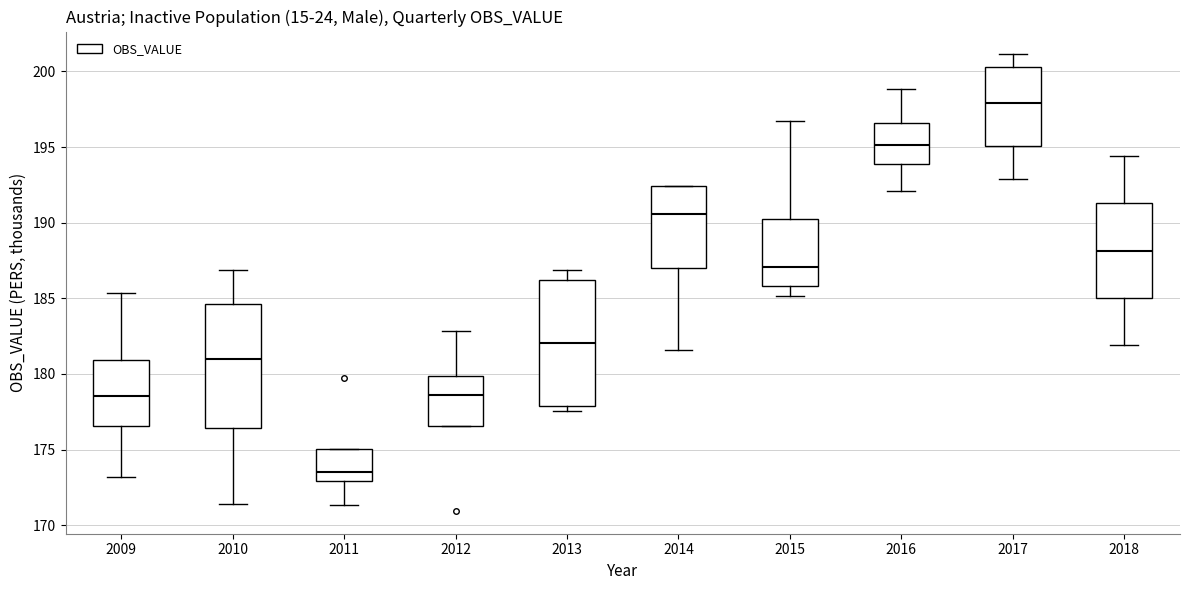

Where does the upper whisker of the box at x = 2016 end on the y-axis? The values are not printed on the chart, so give them approximately, as read against the axis.

199.0